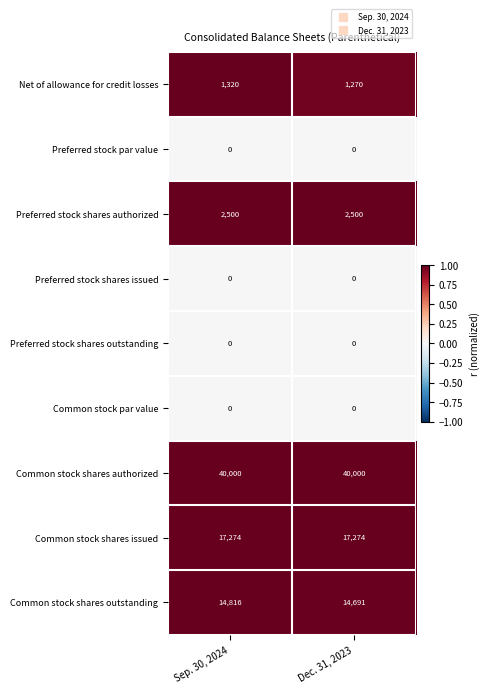

The Preferred stock shares issued series shows 0 at Sep. 30, 2024. True or false?

True